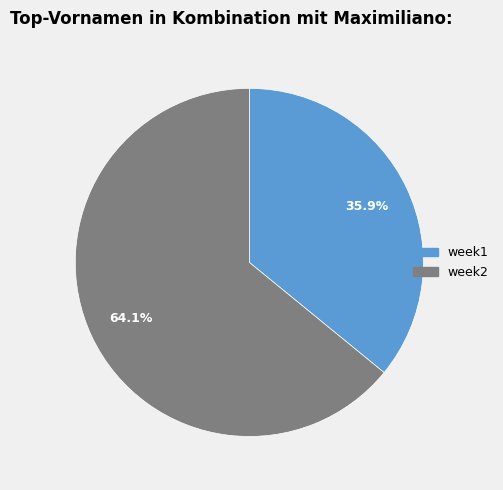

Which slice represents more than half of the pie?

week2